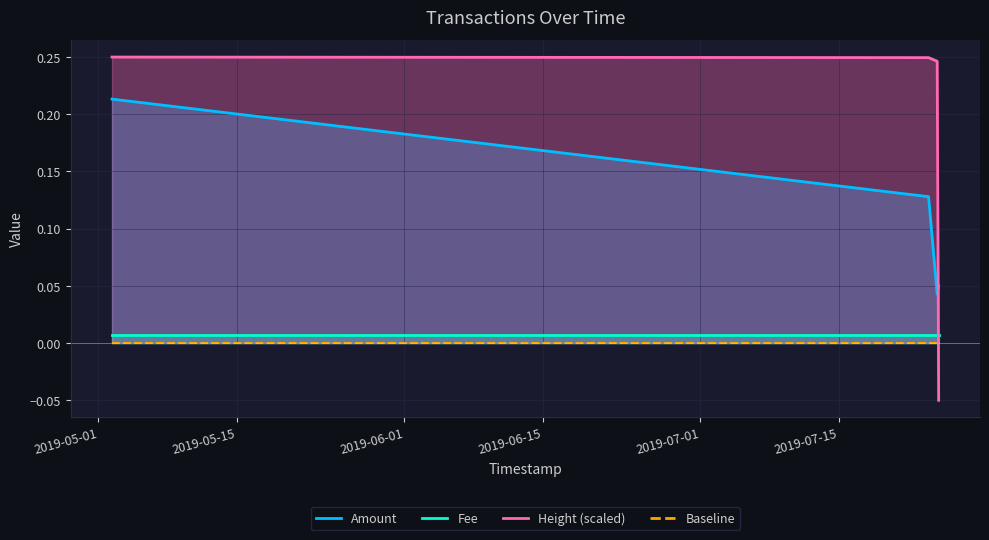

How many interior local valleys does the Amount series have?

1